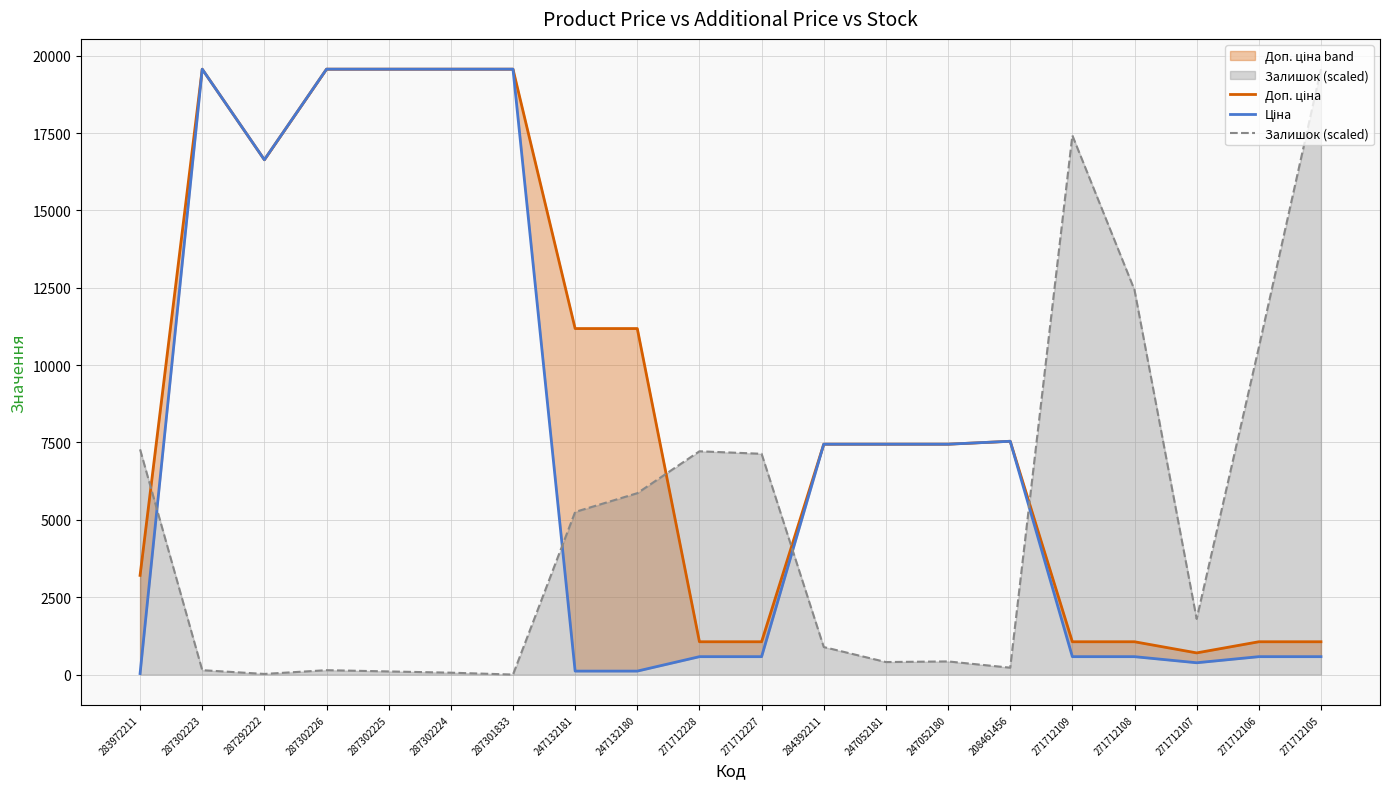

The Залишок (scaled) series shows 7666.9 at 271712109. True or false?

False